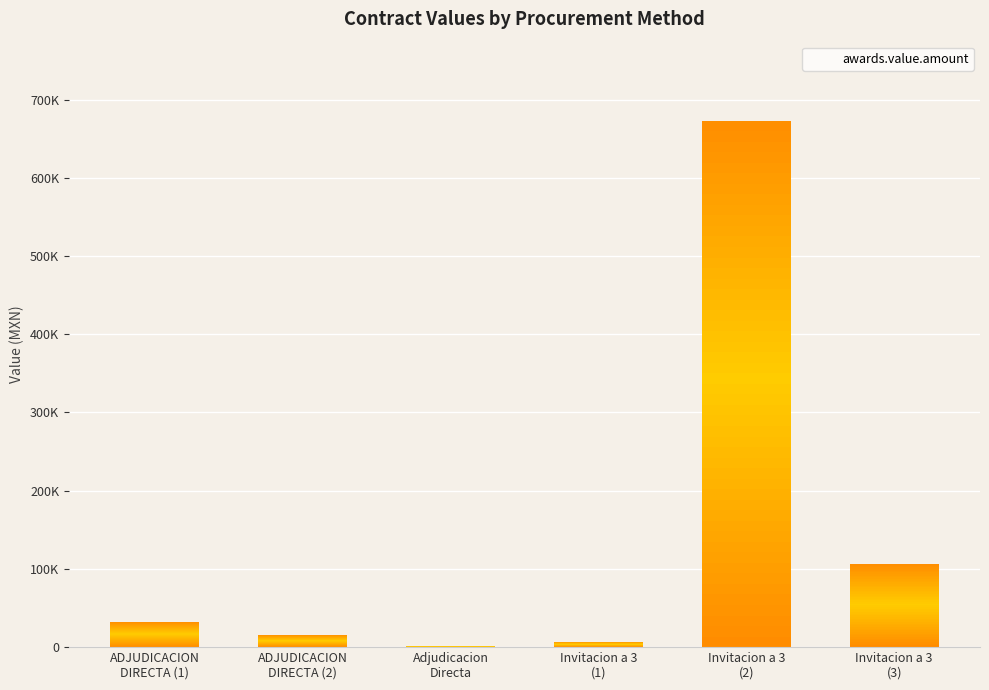

Reading left to right, list all the values displayed in this chart.

ADJUDICACION
DIRECTA (1)=32683.0	ADJUDICACION
DIRECTA (2)=16034.1	Adjudicacion
Directa=1780.8	Invitacion a 3
(1)=7084.4	Invitacion a 3
(2)=673124.0	Invitacion a 3
(3)=106478.2